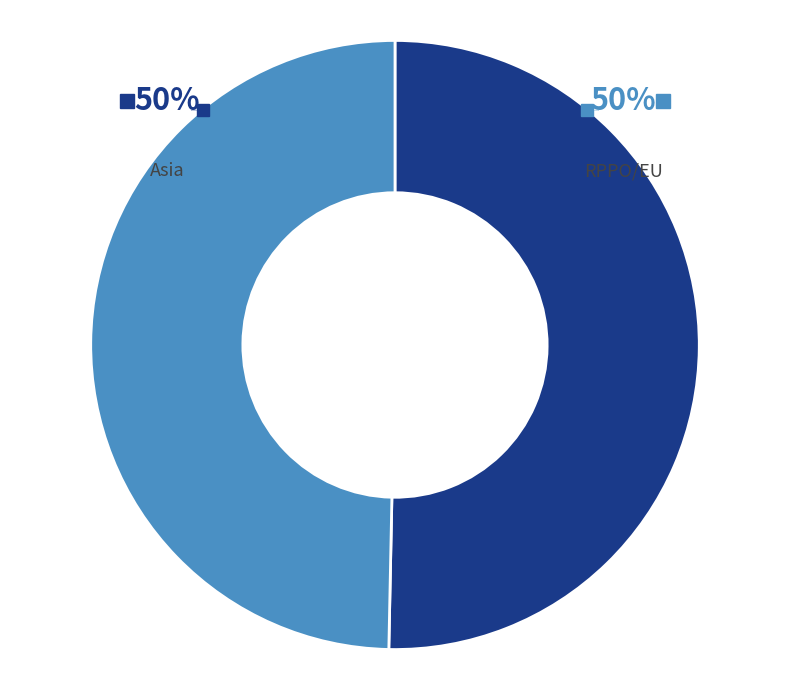

To the nearest percent, what is the average slice percentage?

50%